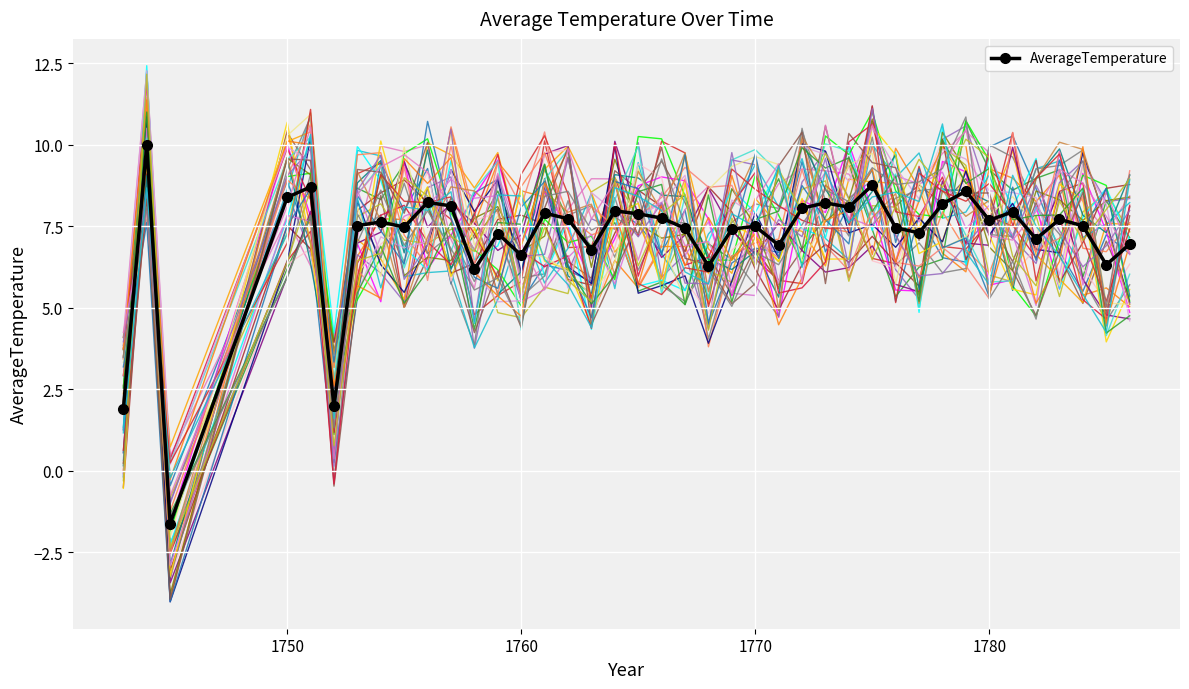

True or false: AverageTemperature has more than 0 interior local peaks.

True